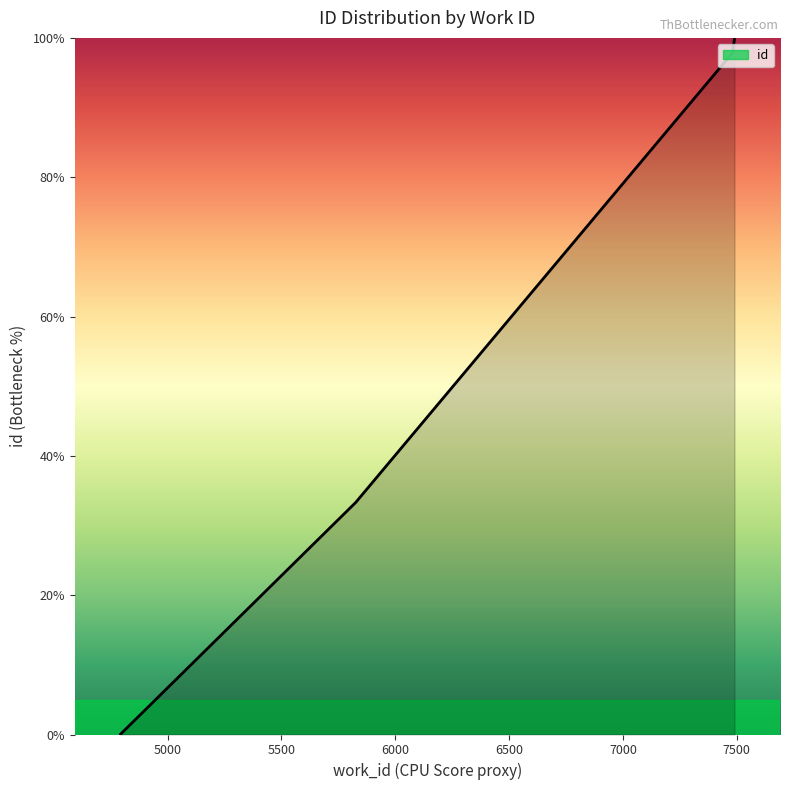

What is the value of the 6th point from the left?

99.8